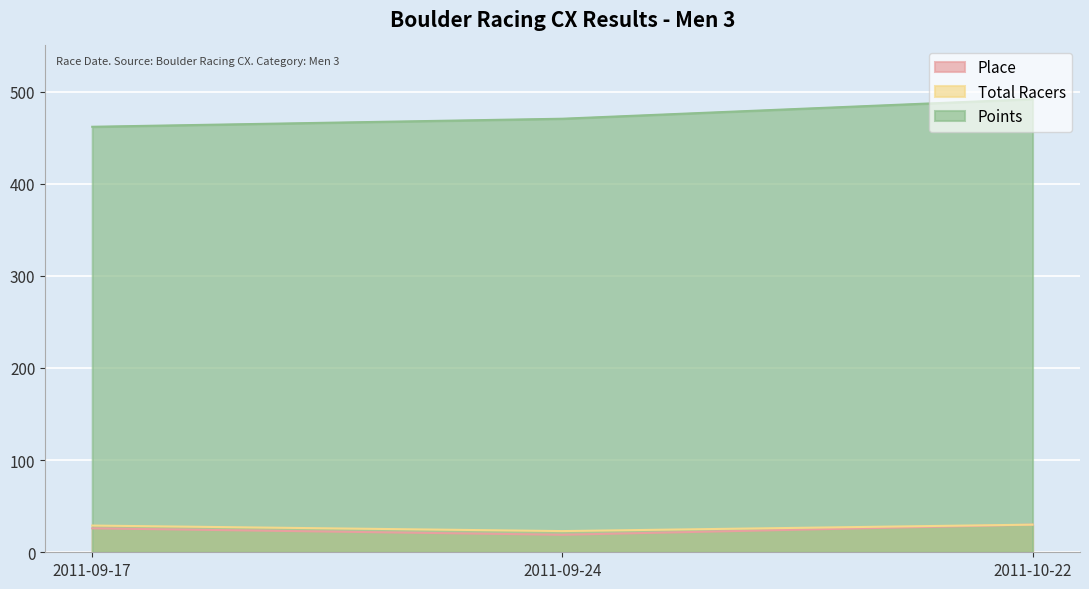

The Points series shows 461.8 at 2011-09-17. True or false?

True